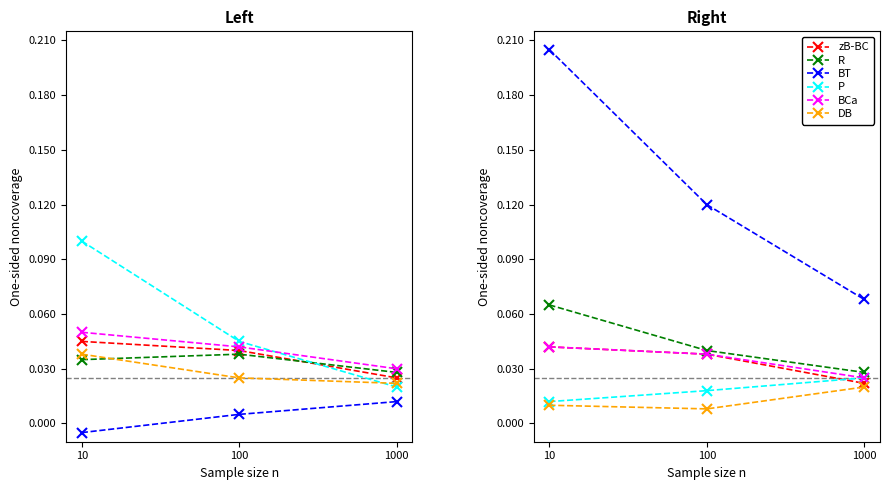

The DB series shows 0.0 at 10. True or false?

False